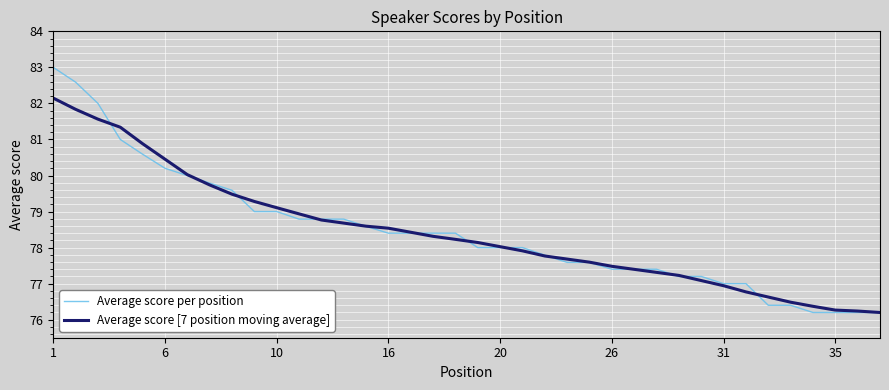

Rank the series by their maximum value, from highest to lowest.

Average score per position, Average score [7 position moving average]